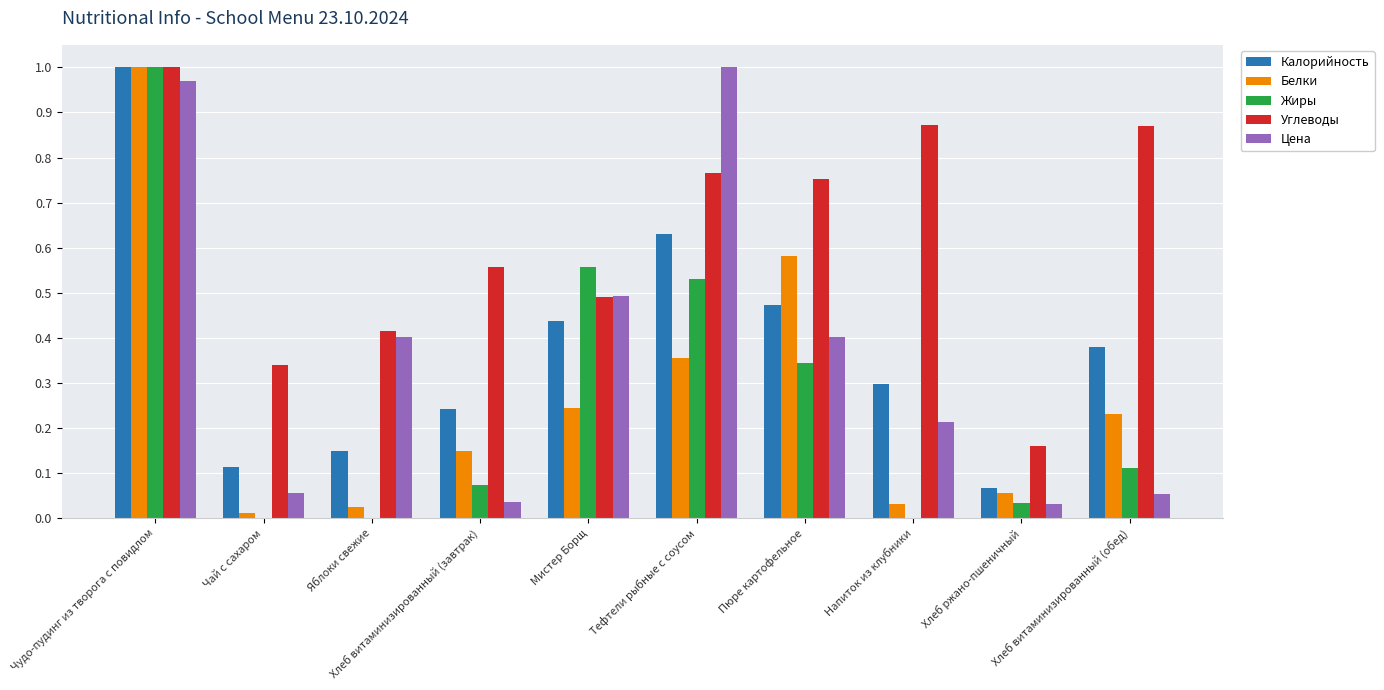

Reading left to right, list all the values displayed in this chart.

Калорийность: 1.0	0.1	0.2	0.2	0.4	0.6	0.5	0.3	0.1	0.4
Белки: 1.0	0.0	0.0	0.1	0.2	0.4	0.6	0.0	0.1	0.2
Жиры: 1.0	0.0	0.0	0.1	0.6	0.5	0.3	0.0	0.0	0.1
Углеводы: 1.0	0.3	0.4	0.6	0.5	0.8	0.8	0.9	0.2	0.9
Цена: 1.0	0.1	0.4	0.0	0.5	1.0	0.4	0.2	0.0	0.1